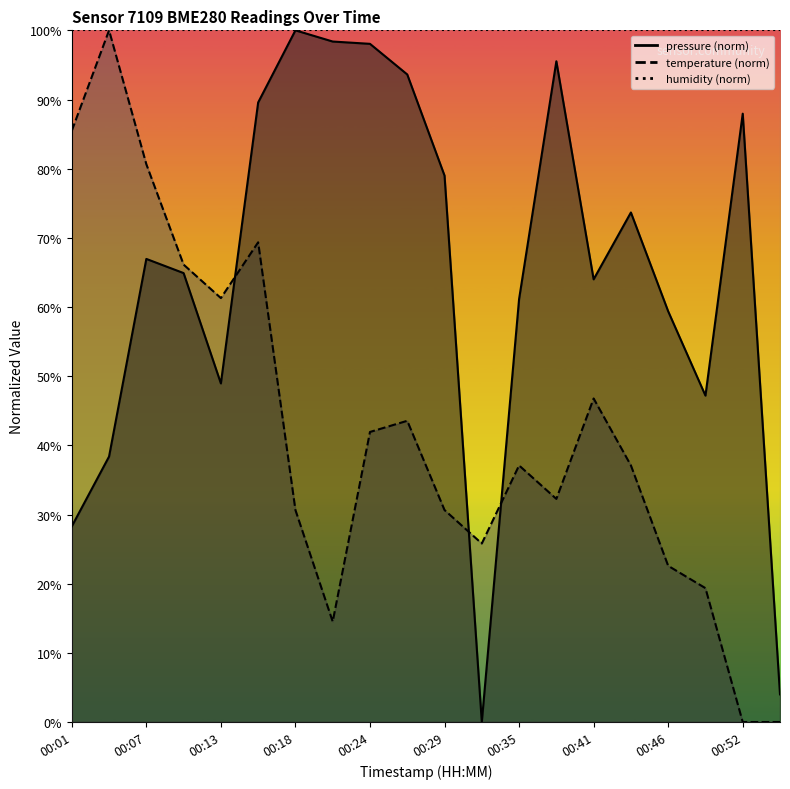

Reading right to left, extract all data points from this chart.

pressure: 00:55=4.0	00:52=88.0	00:49=47.2	00:46=59.4	00:43=73.7	00:41=64.0	00:38=95.5	00:35=61.1	00:32=0.0	00:29=79.0	00:27=93.6	00:24=98.0	00:21=98.4	00:18=100.0	00:15=89.6	00:13=49.0	00:10=64.9	00:07=67.0	00:04=38.4	00:01=28.3
temperature: 00:55=0.0	00:52=0.0	00:49=19.4	00:46=22.6	00:43=37.1	00:41=46.8	00:38=32.3	00:35=37.1	00:32=25.8	00:29=30.6	00:27=43.5	00:24=41.9	00:21=14.5	00:18=30.6	00:15=69.4	00:13=61.3	00:10=66.1	00:07=80.6	00:04=100.0	00:01=85.5